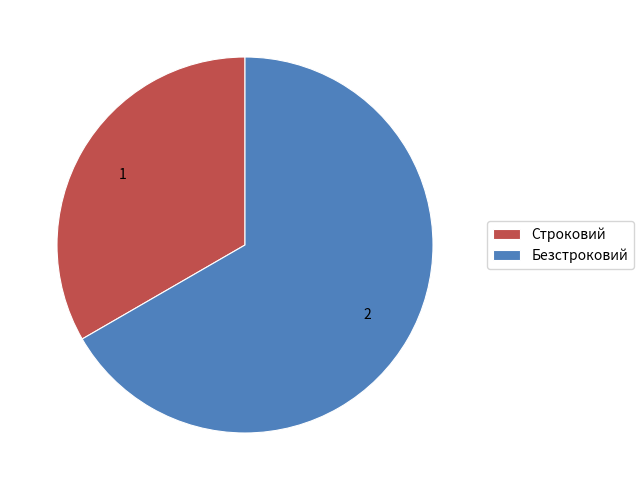

Approximately how many times larger is the value at Безстроковий compared to Строковий?

2.0